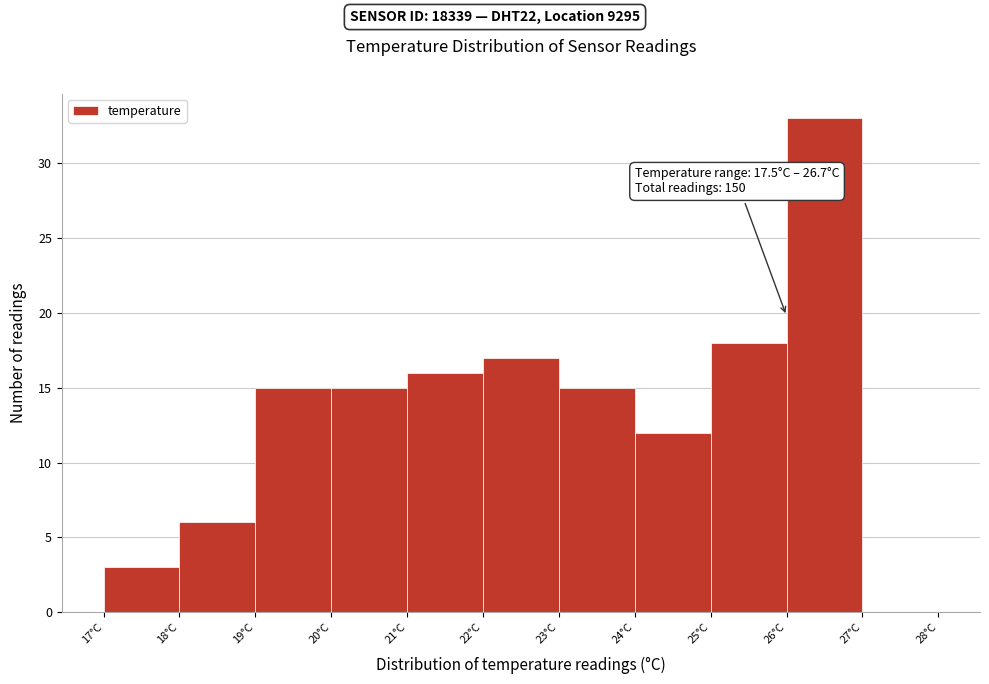

Which range on the x-axis has the tallest bar?

26 to 27